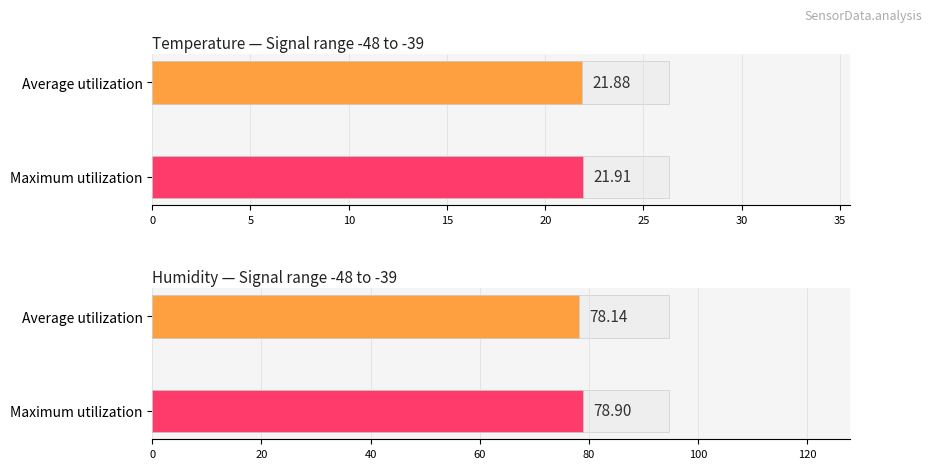

List the series in order of their peak value, highest first.

Humidity, Temp